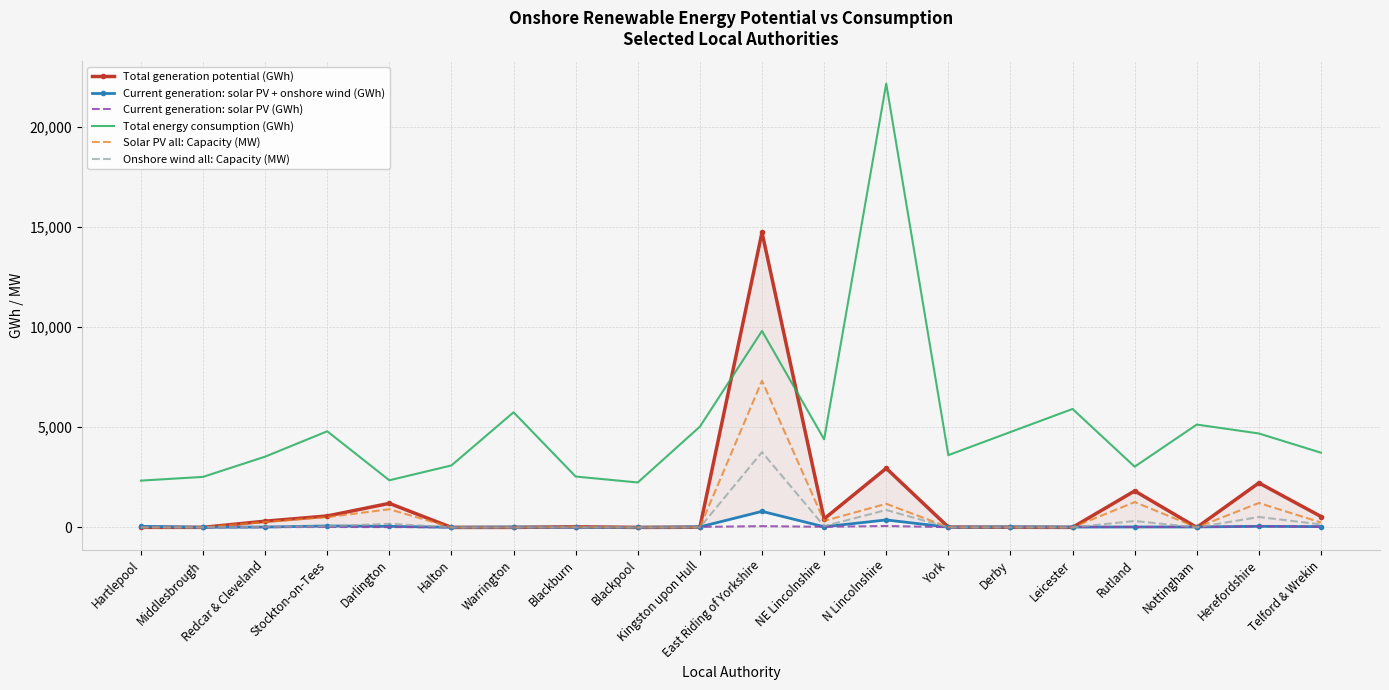

List the labels in order of Solar PV all: Capacity (MW) value, smallest first.

Halton, Warrington, Blackpool, Nottingham, Leicester, Hartlepool, Middlesbrough, Derby, Kingston upon Hull, York, Blackburn, Telford & Wrekin, Redcar & Cleveland, NE Lincolnshire, Stockton-on-Tees, Darlington, N Lincolnshire, Herefordshire, Rutland, East Riding of Yorkshire